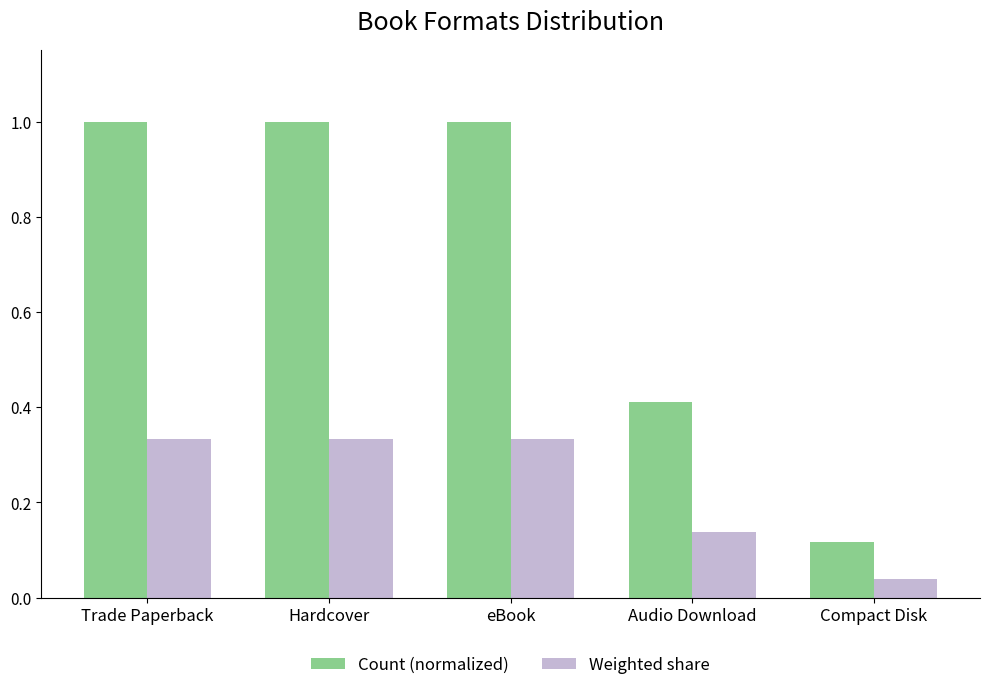

What is the maximum value shown in the chart?

1.0